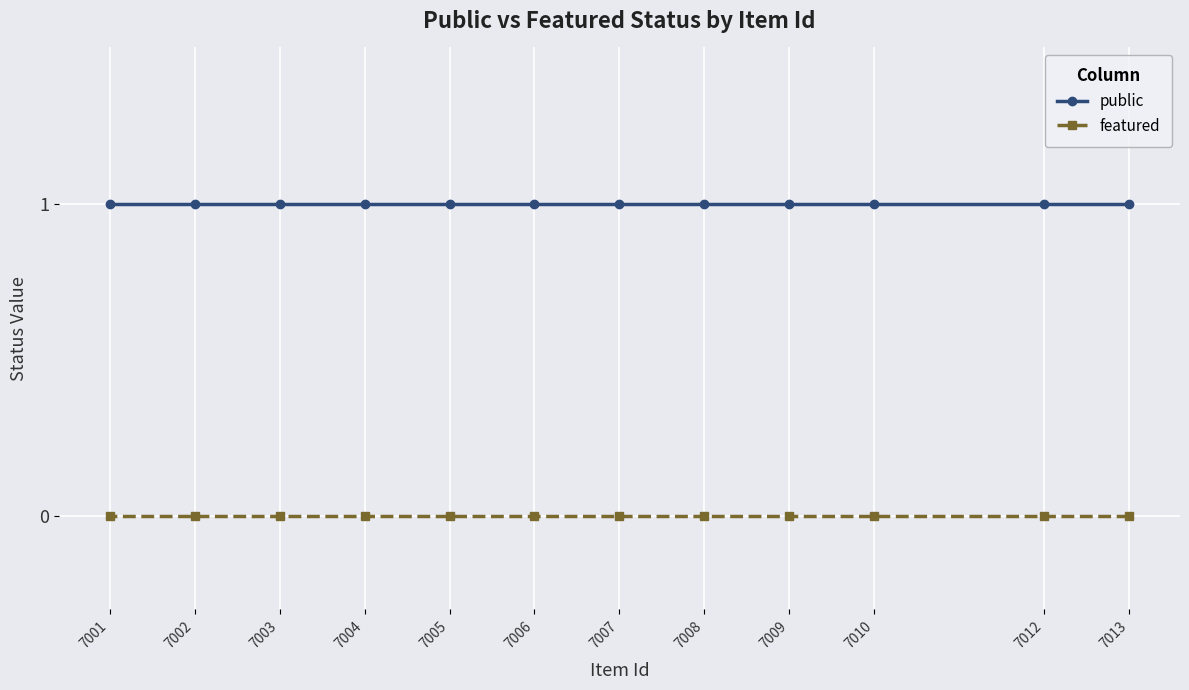

What is the minimum value for public?

1